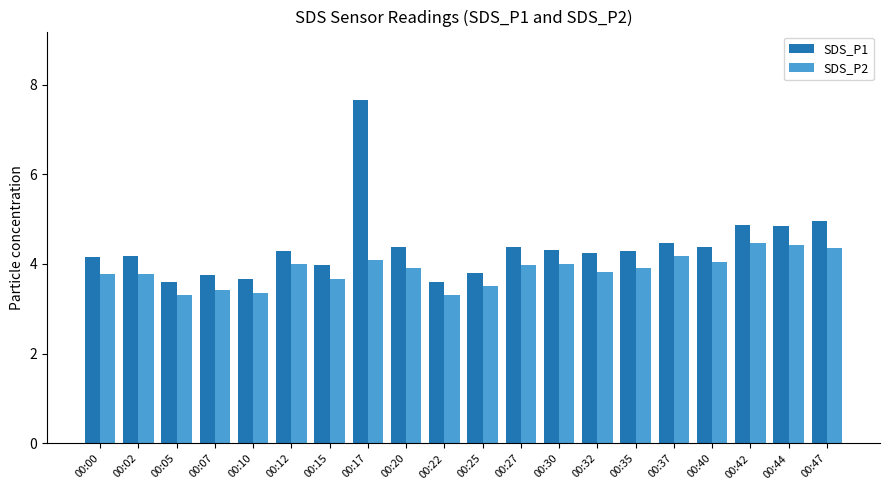

How many bars are there in each group?

2